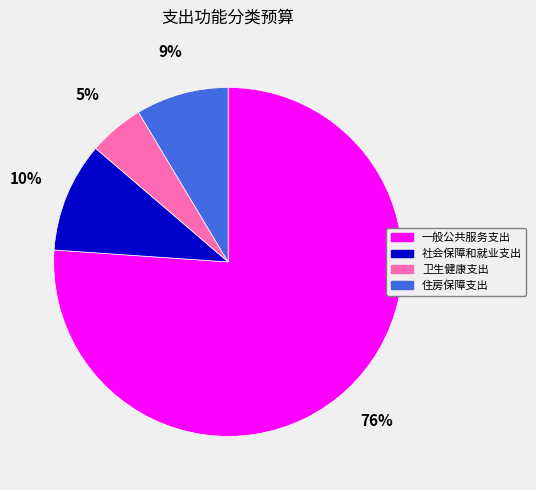

How many slices are in this pie chart?

4